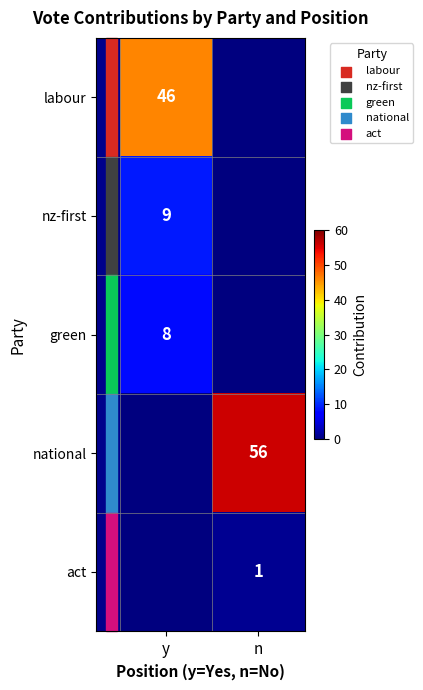

Is the value of national at n greater than the value of green at y?

Yes